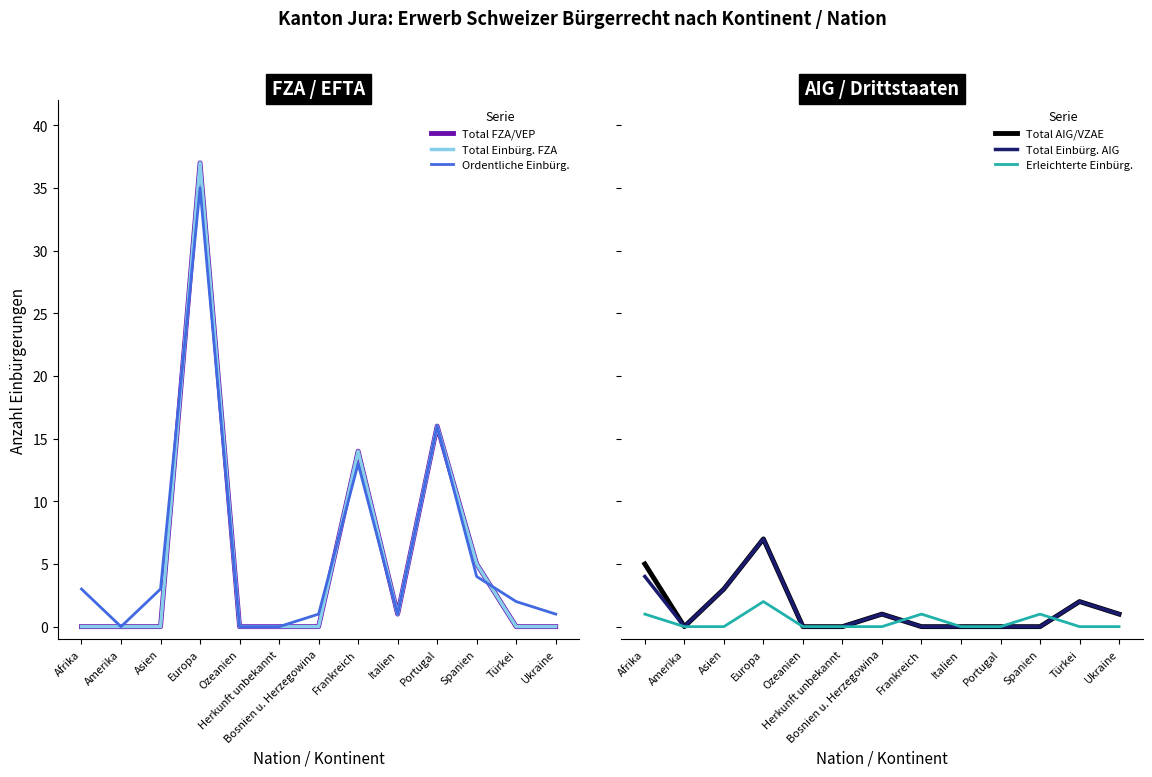

True or false: Erleichterte Einbürg. has more than 0 interior local peaks.

True